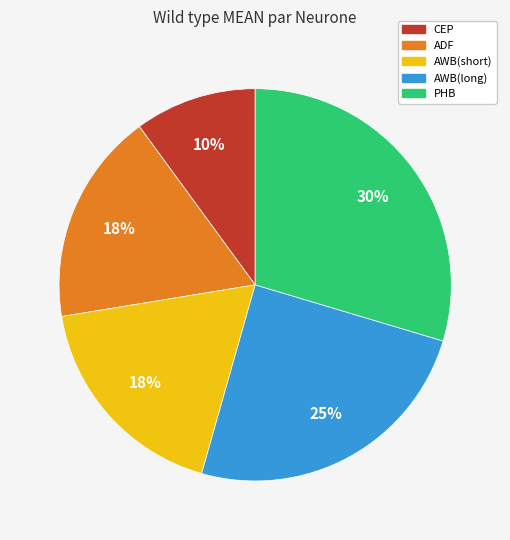

Which slice is the smallest?

CEP